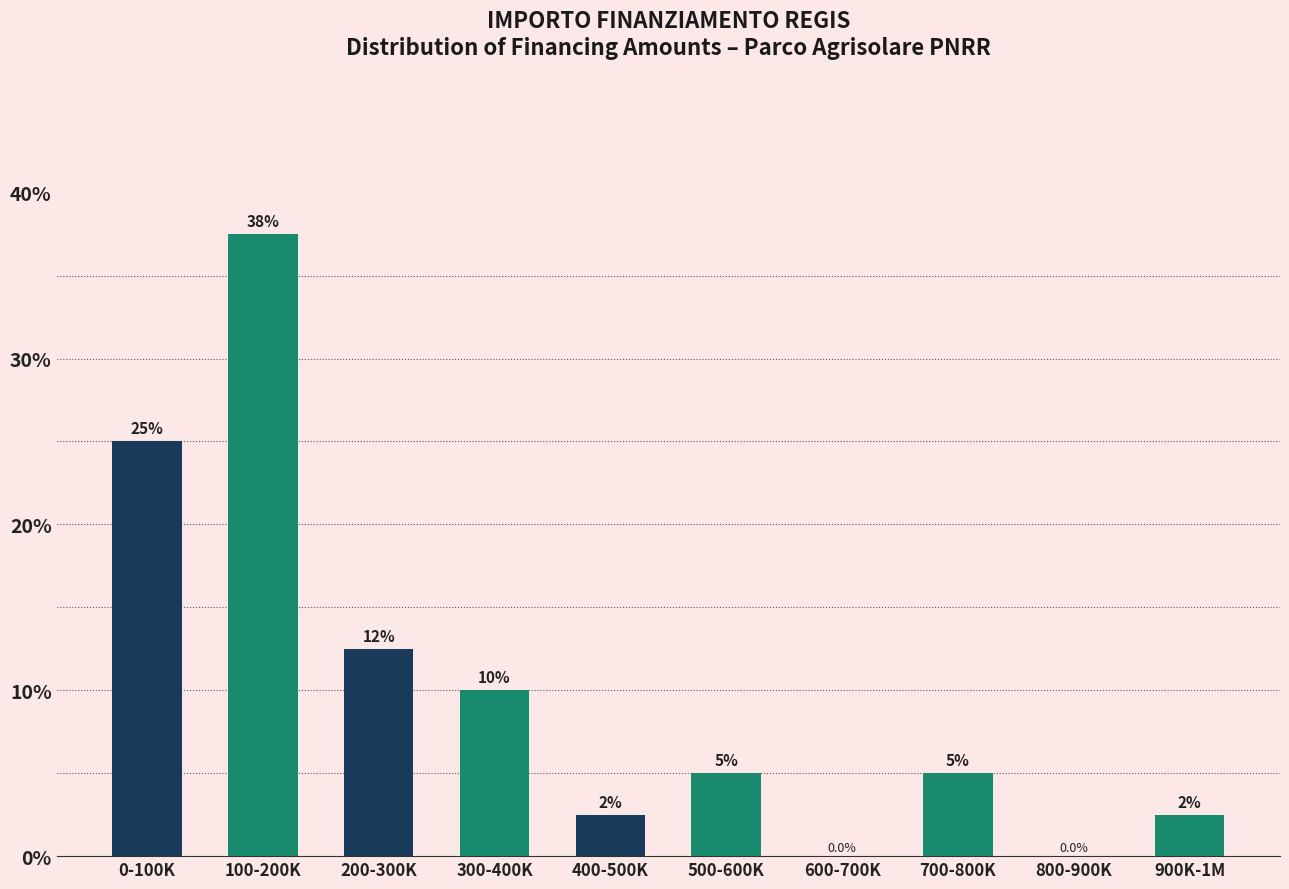

Reading right to left, transcribe all the data shown in this chart.

900K-1M=2.5	800-900K=0.0	700-800K=5.0	600-700K=0.0	500-600K=5.0	400-500K=2.5	300-400K=10.0	200-300K=12.5	100-200K=37.5	0-100K=25.0